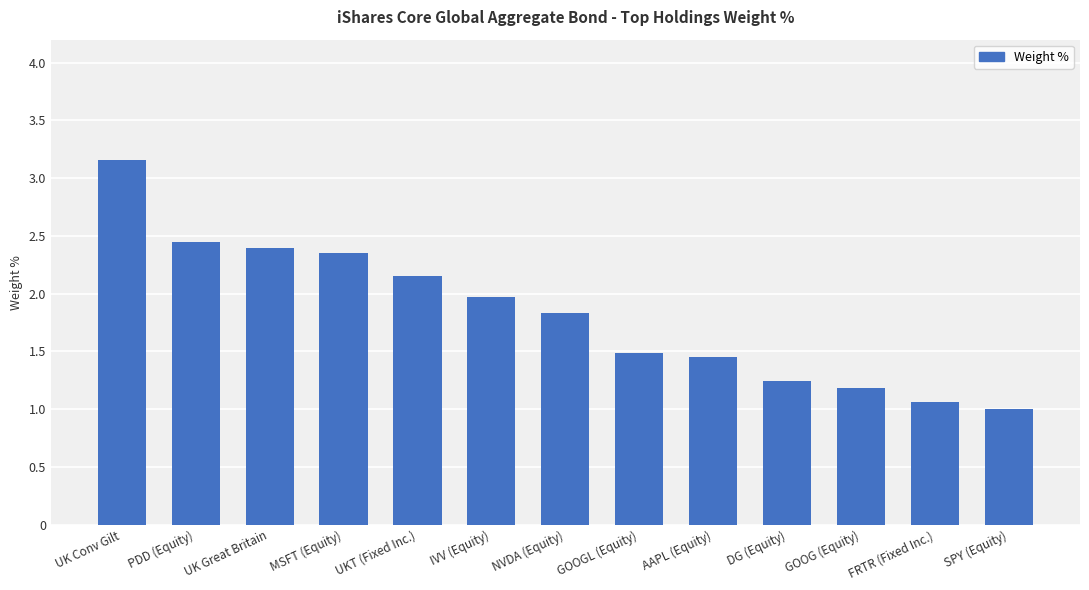

What value does the data have at DG (Equity)?

1.2